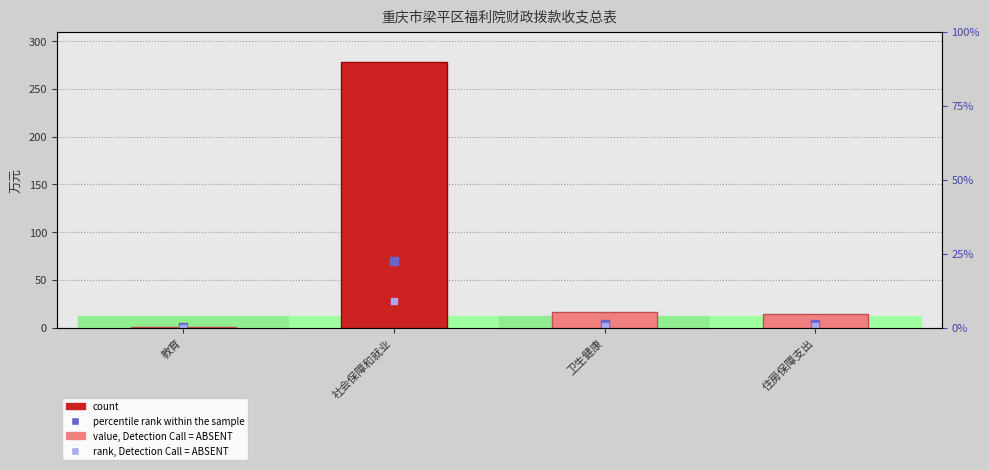

Which has a higher value, 卫生健康 or 社会保障和就业?

社会保障和就业